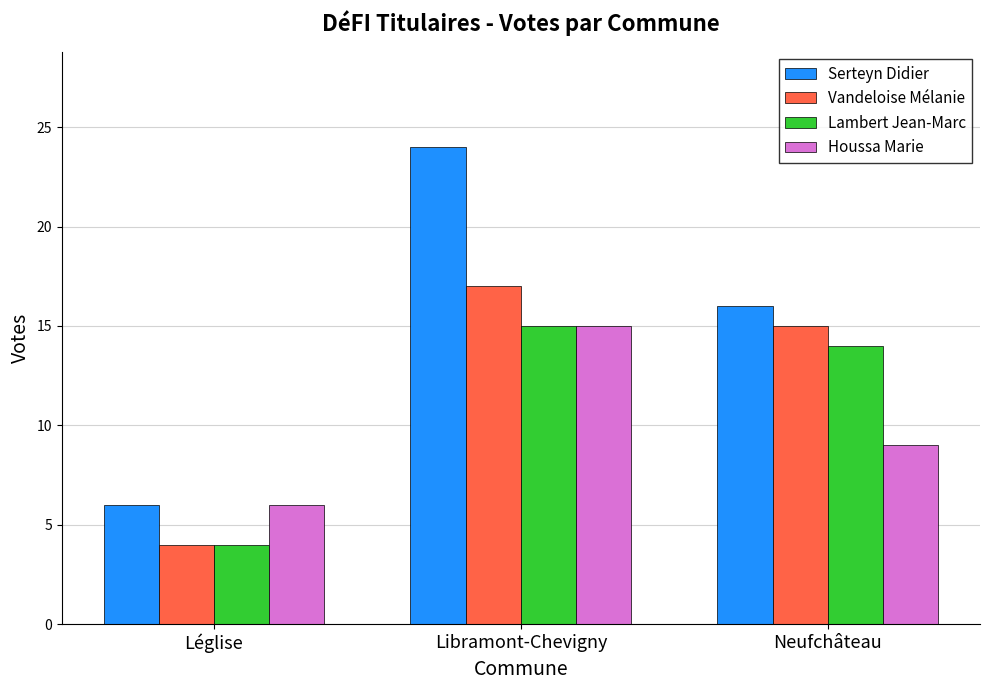

Reading left to right, transcribe all the data shown in this chart.

Serteyn Didier: 6	24	16
Vandeloise Mélanie: 4	17	15
Lambert Jean-Marc: 4	15	14
Houssa Marie: 6	15	9